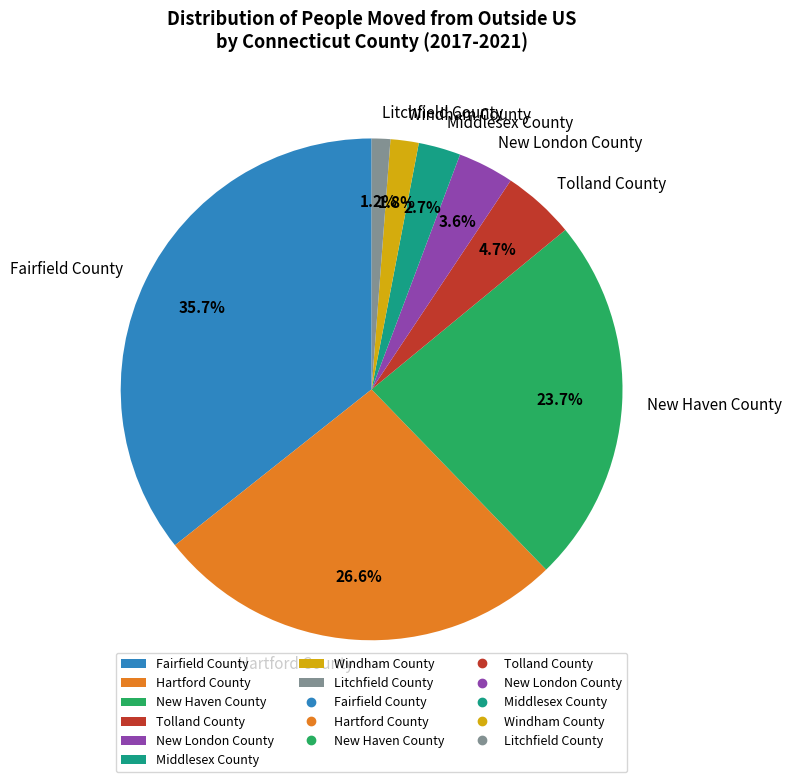

Does any single category account for the majority?

No